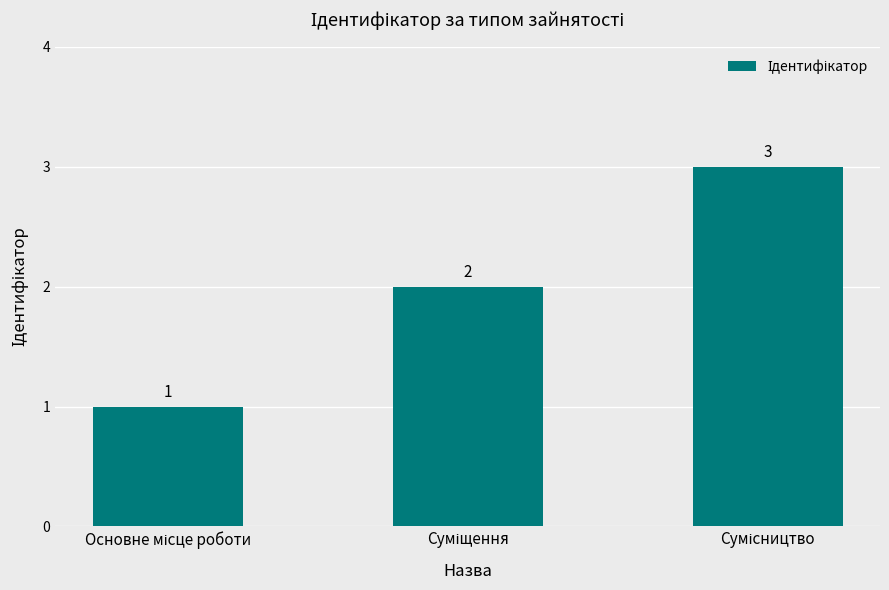

How many values are between 1 and 3?

3